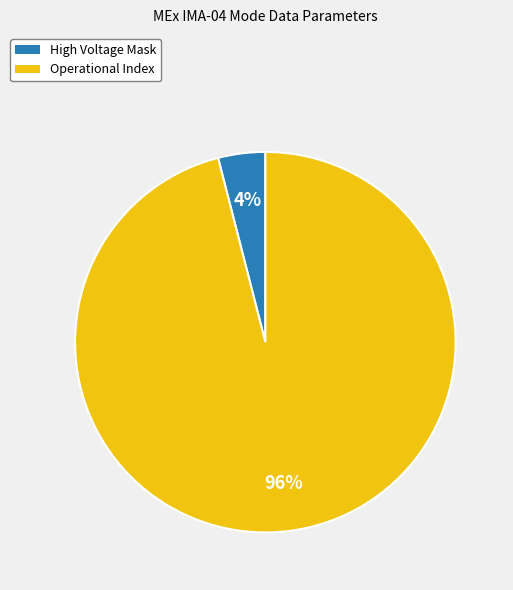

True or false: High Voltage Mask accounts for 15% of the total.

False